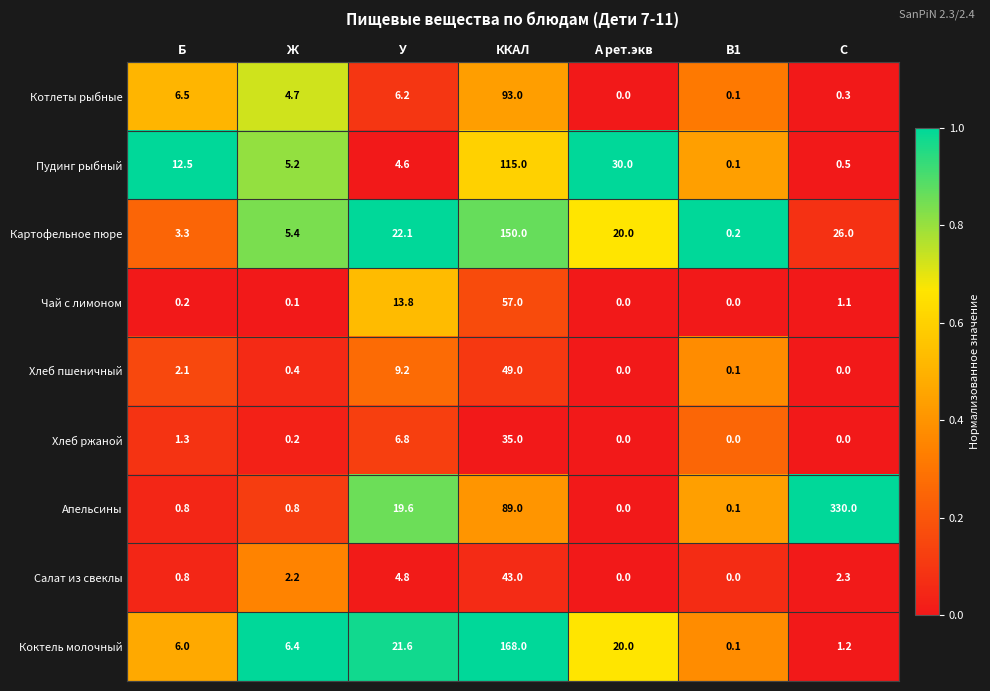

The Апельсины series shows 0.4 at Б. True or false?

False